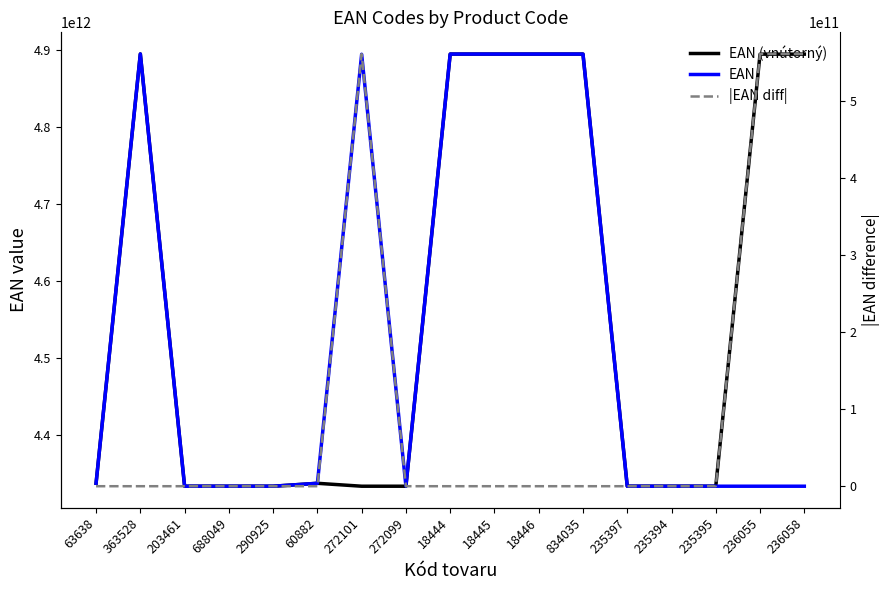

Count the number of categories in the chart.

17